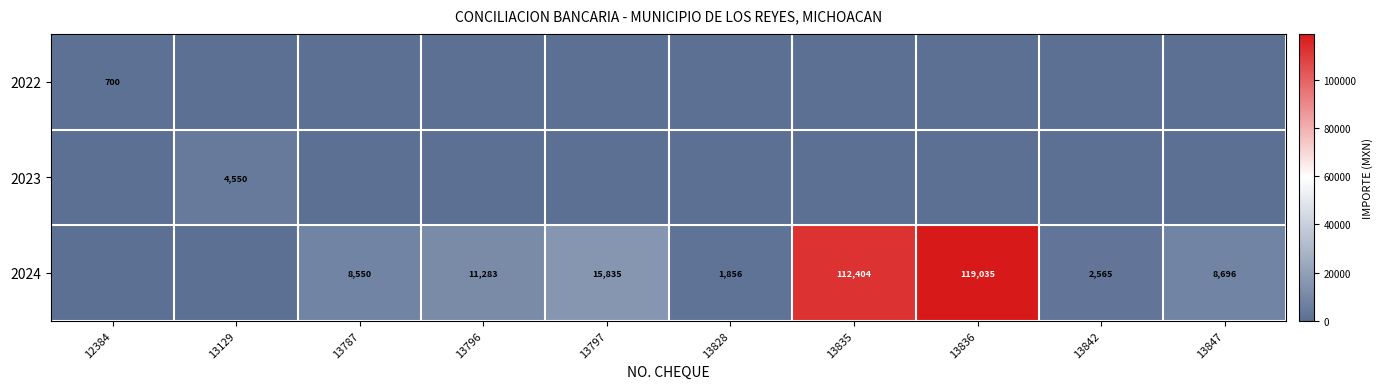

The value of 2024 at 13828 is 1856. True or false?

True